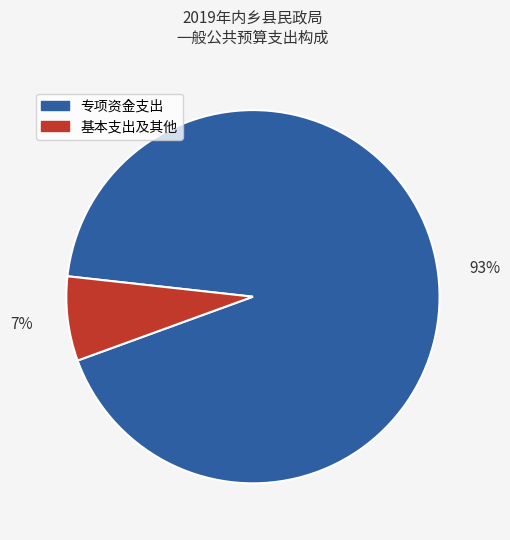

True or false: 基本支出及其他 accounts for 15% of the total.

False